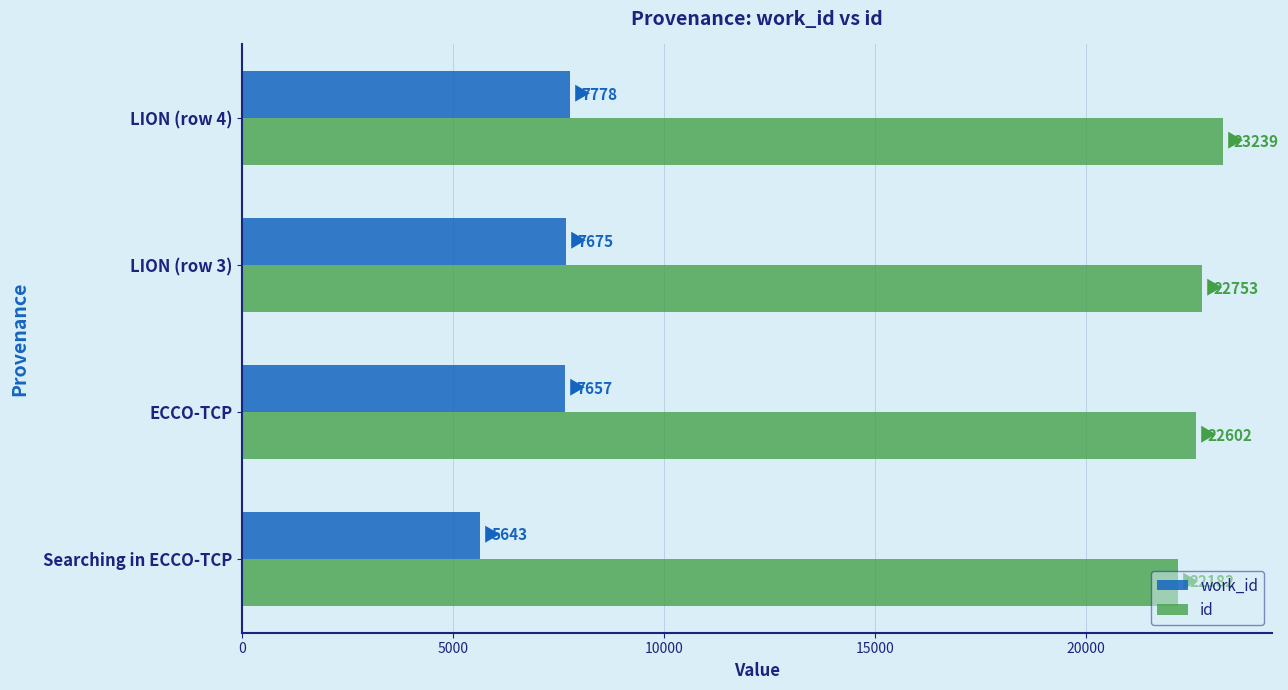

What is the difference between the highest and lowest values at Searching in ECCO-TCP?

16539